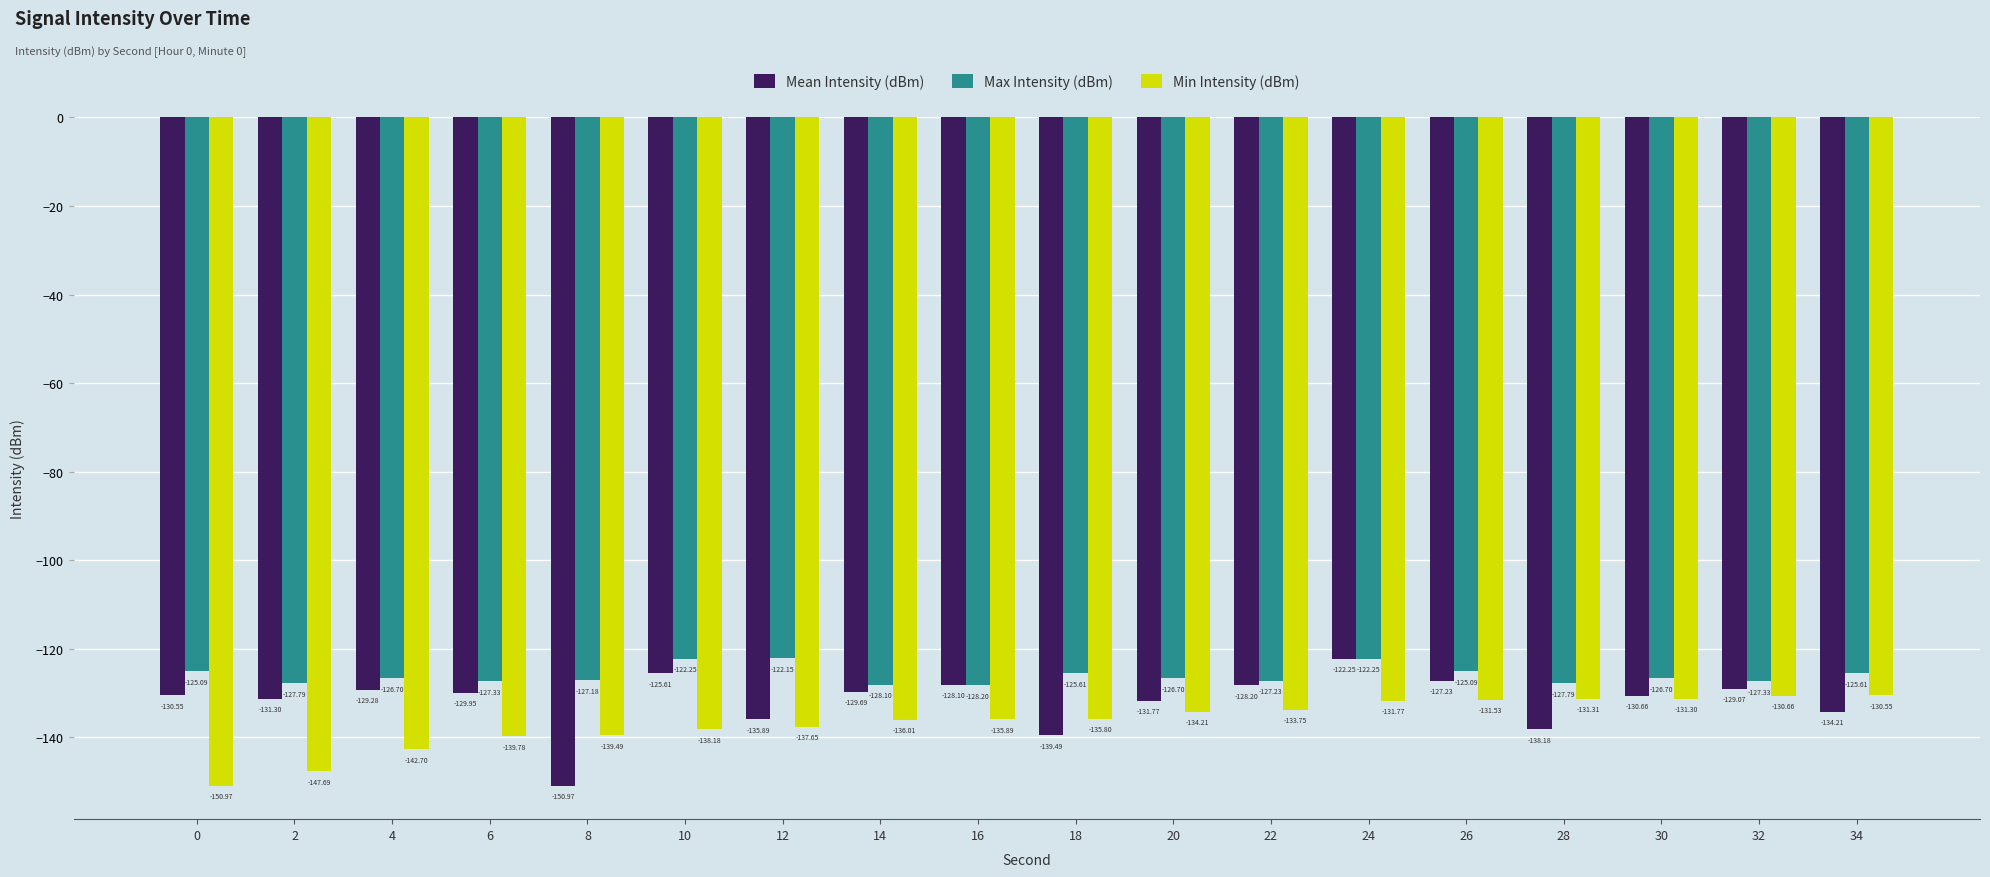

Rank the series by their average value, from highest to lowest.

Max Intensity (dBm), Mean Intensity (dBm), Min Intensity (dBm)